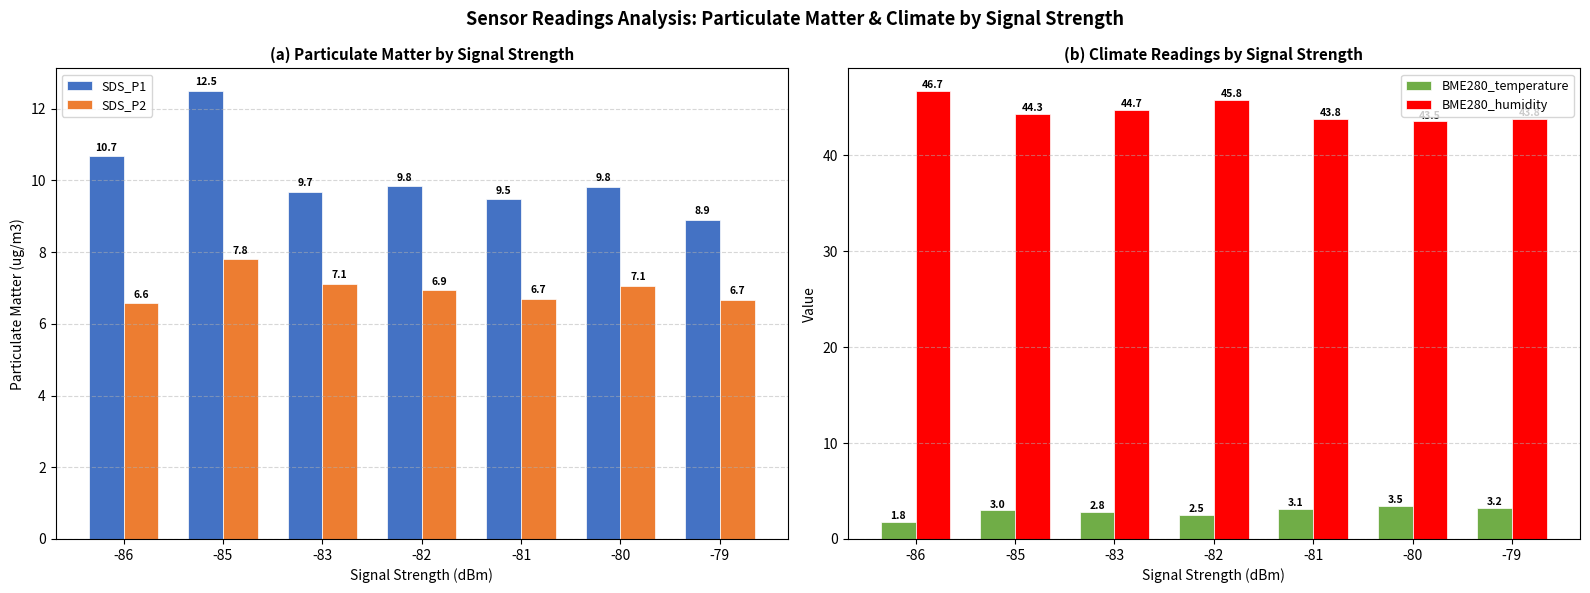

What is the difference between the maximum and minimum values in the SDS_P2 series?

1.2